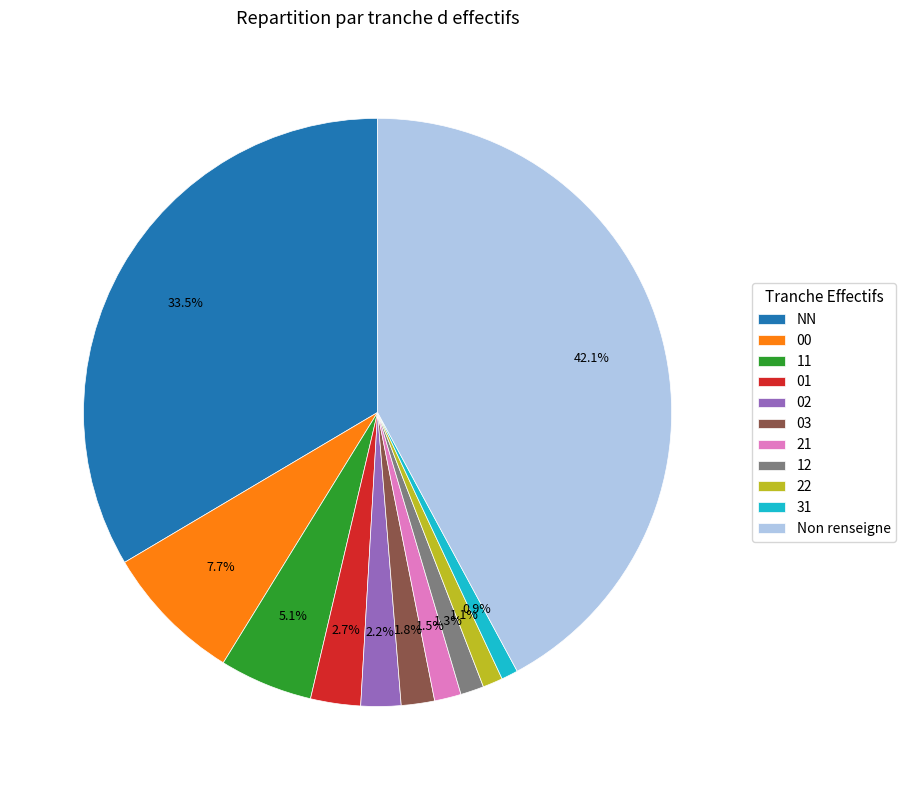

Count the number of slices in the pie.

11